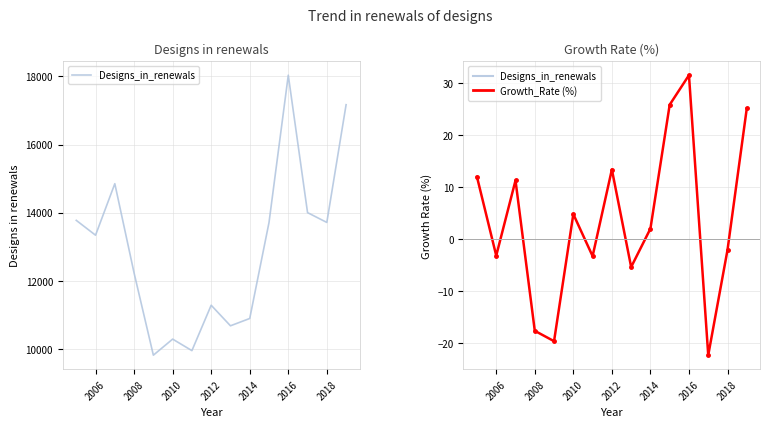

How many interior local valleys does the Growth_Rate (%) series have?

5